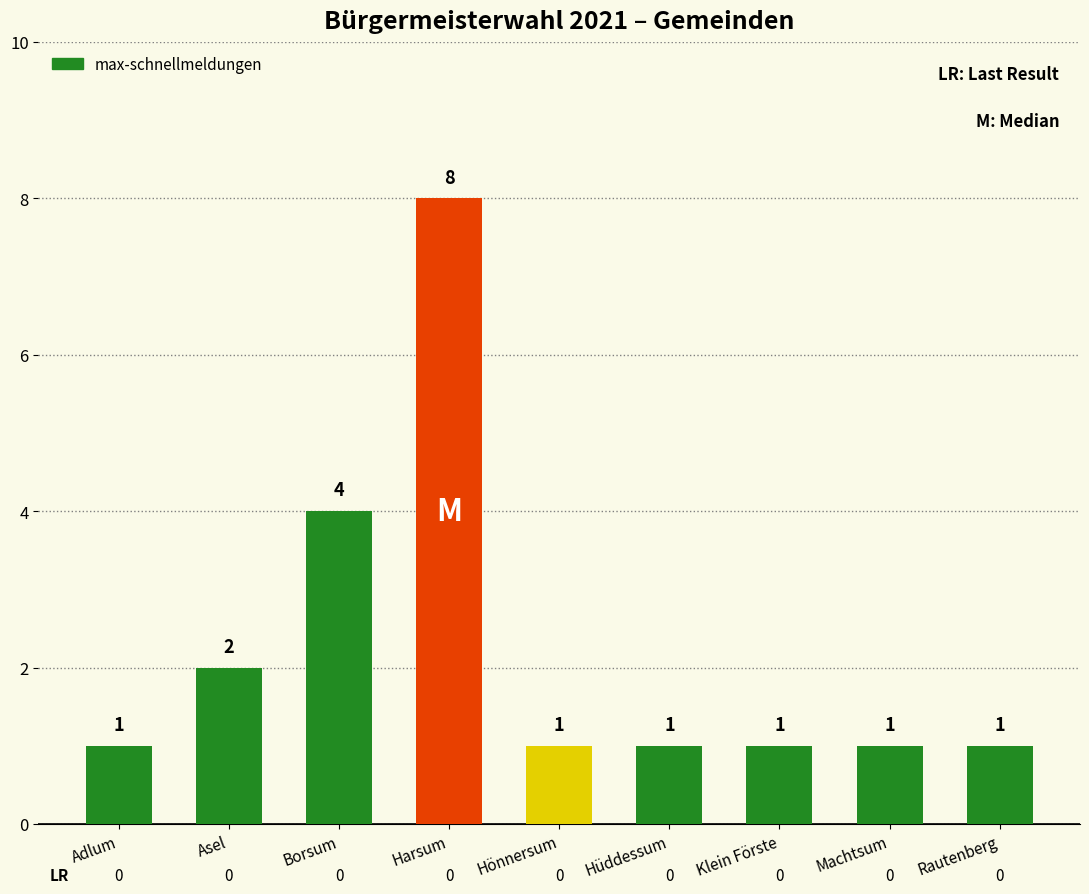

At which category does the chart reach its peak across all series?

Harsum